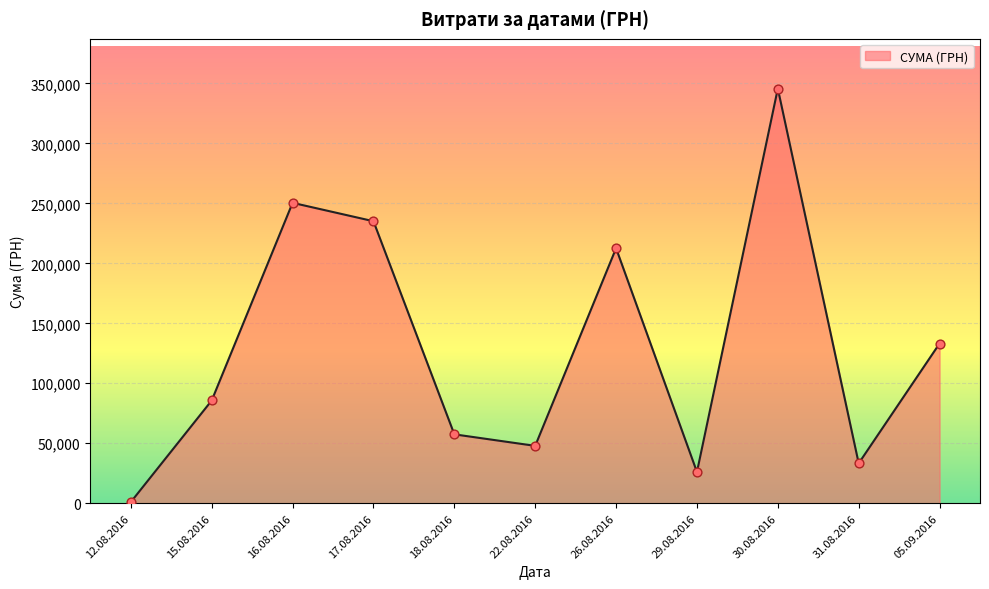

Approximately how many times larger is the value at 30.08.2016 compared to 16.08.2016?

1.4